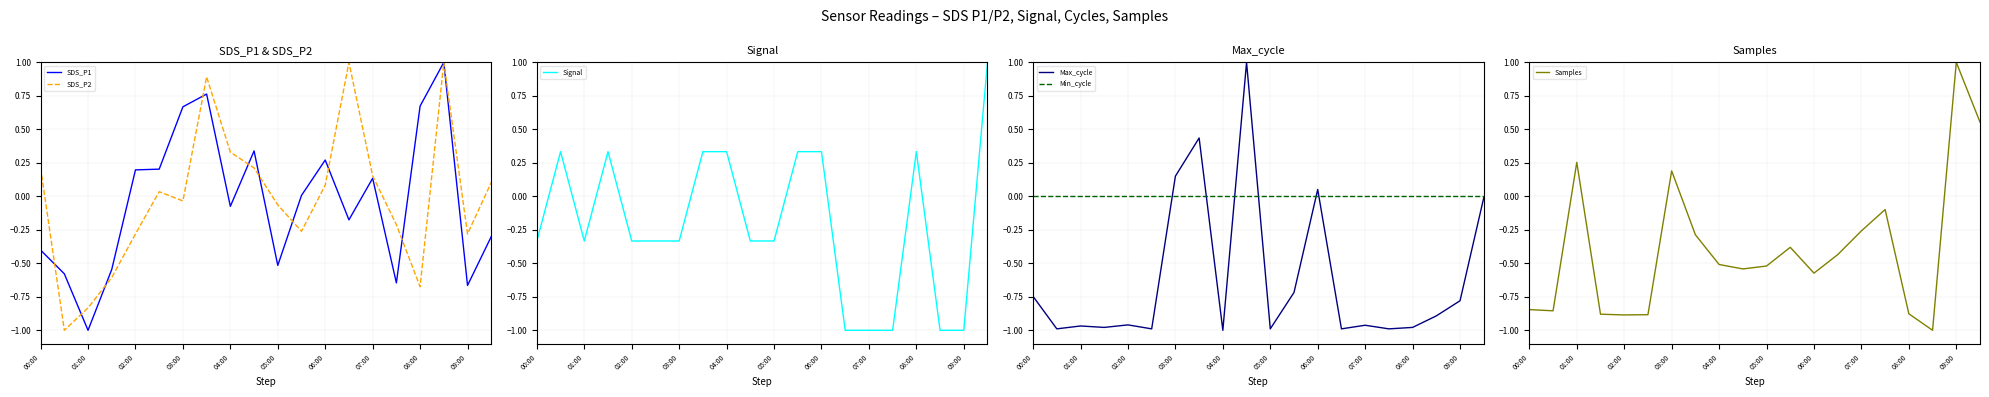

What is the total value across all series at 15?

-2.9